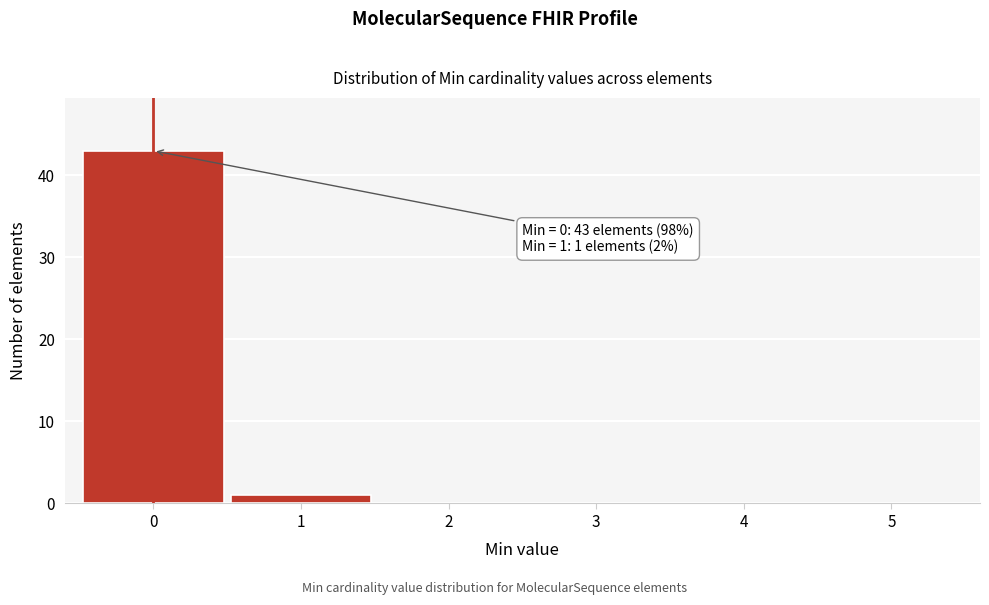

Over which range of the x-axis is the bar tallest?

-0.5 to 0.5